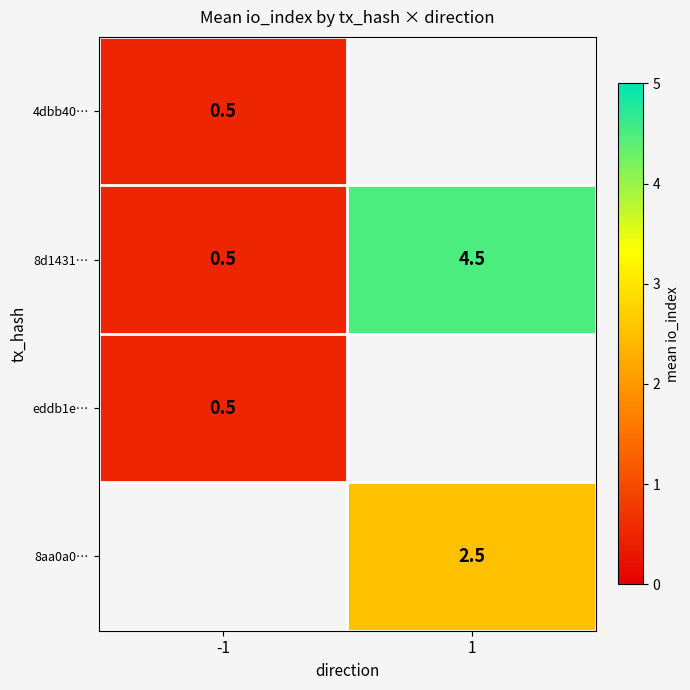

Which label corresponds to the largest value in the chart?

1